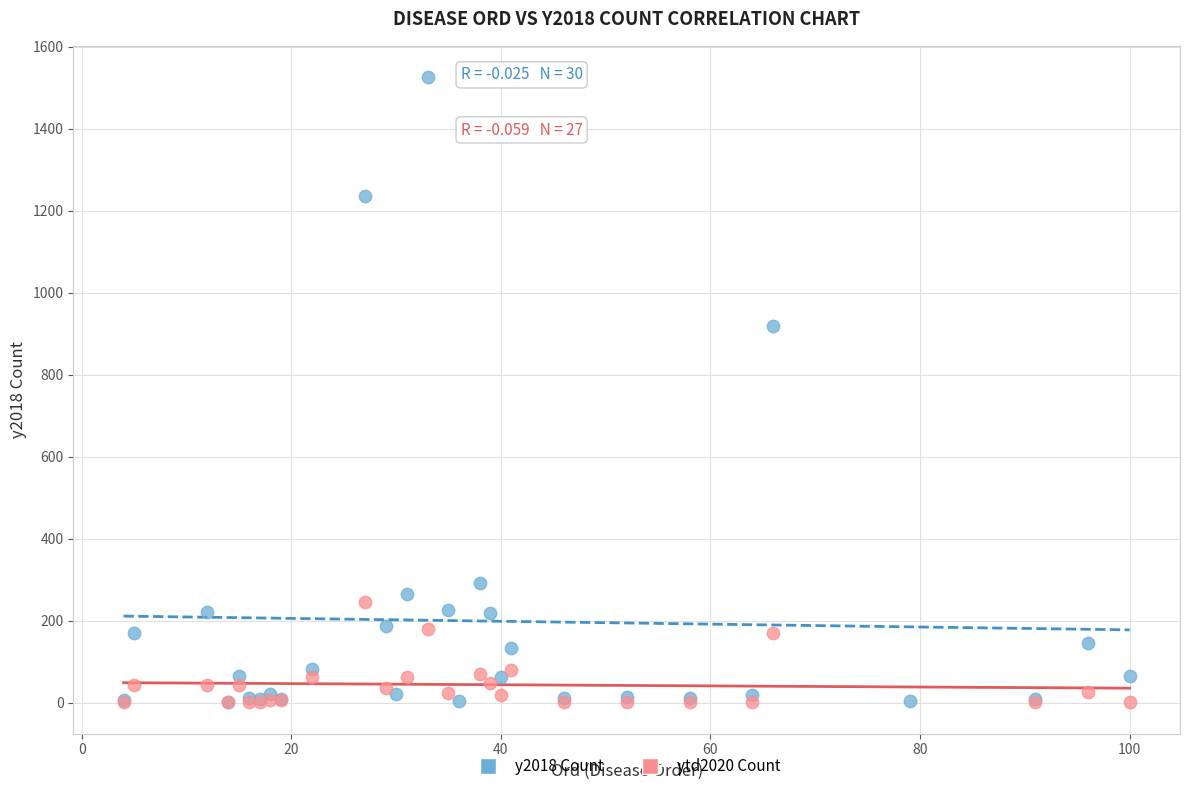

Which series has the largest Y range (max minus min)?

y2018 Count